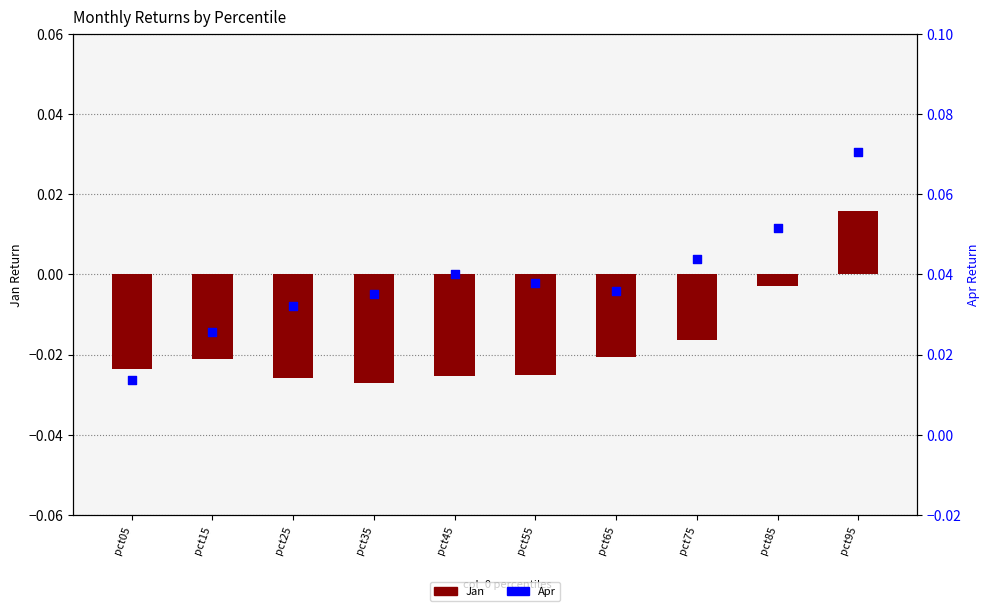

At which category is the sum across all series the highest?

pct95